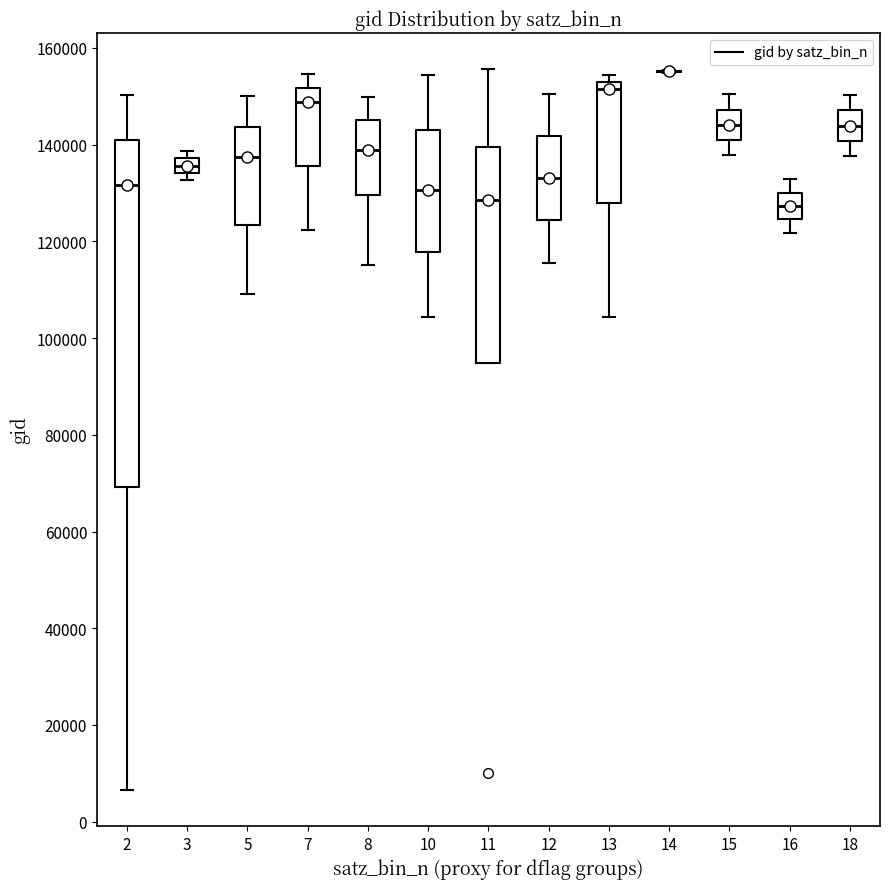

Reading left to right, transcribe this box plot: for each box, give where its median line is, the range the box spans, and where its two whiskers end, as read against the y-axis. The values are not printed on the chart, so give them approximately, as read against the axis.

2: median 132000, box 70000 to 140000, whiskers 6000 to 150000
3: median 136000, box 134000 to 138000, whiskers 132000 to 138000 (just above the box's upper edge)
5: median 138000, box 124000 to 144000, whiskers 110000 to 150000
7: median 148000, box 136000 to 152000, whiskers 122000 to 154000
8: median 138000, box 130000 to 146000, whiskers 116000 to 150000
10: median 130000, box 118000 to 144000, whiskers 104000 to 154000
11: median 128000, box 94000 to 140000, whiskers 94000 to 156000
12: median 134000, box 124000 to 142000, whiskers 116000 to 150000
13: median 152000 (just below the box's upper edge), box 128000 to 152000, whiskers 104000 to 154000
14: box collapsed to a line at 156000, whiskers 154000 to 156000
15: median 144000, box 140000 to 148000, whiskers 138000 to 150000
16: median 128000, box 124000 to 130000, whiskers 122000 to 132000
18: median 144000, box 140000 to 148000, whiskers 138000 to 150000